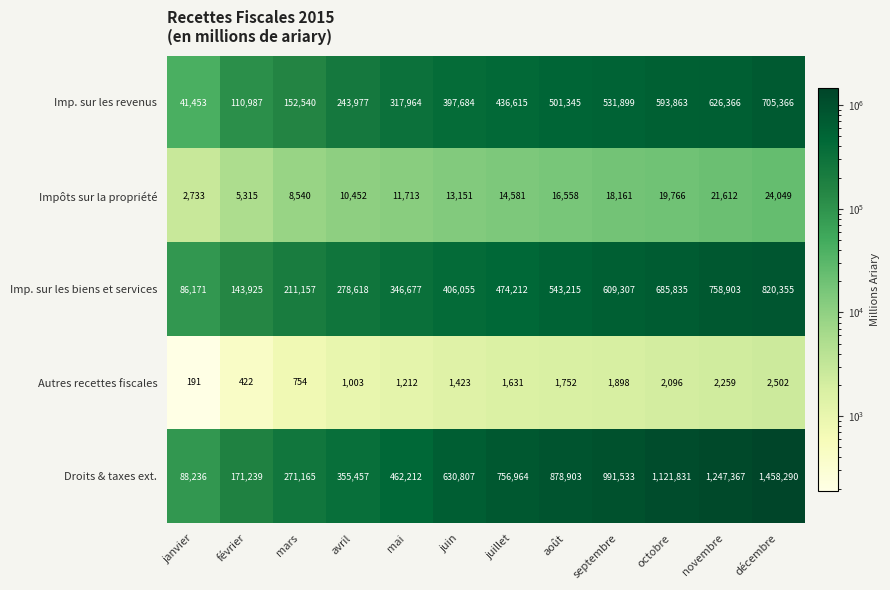

List the series in order of their peak value, highest first.

Droits & taxes ext., Imp. sur les biens et services, Imp. sur les revenus, Impôts sur la propriété, Autres recettes fiscales